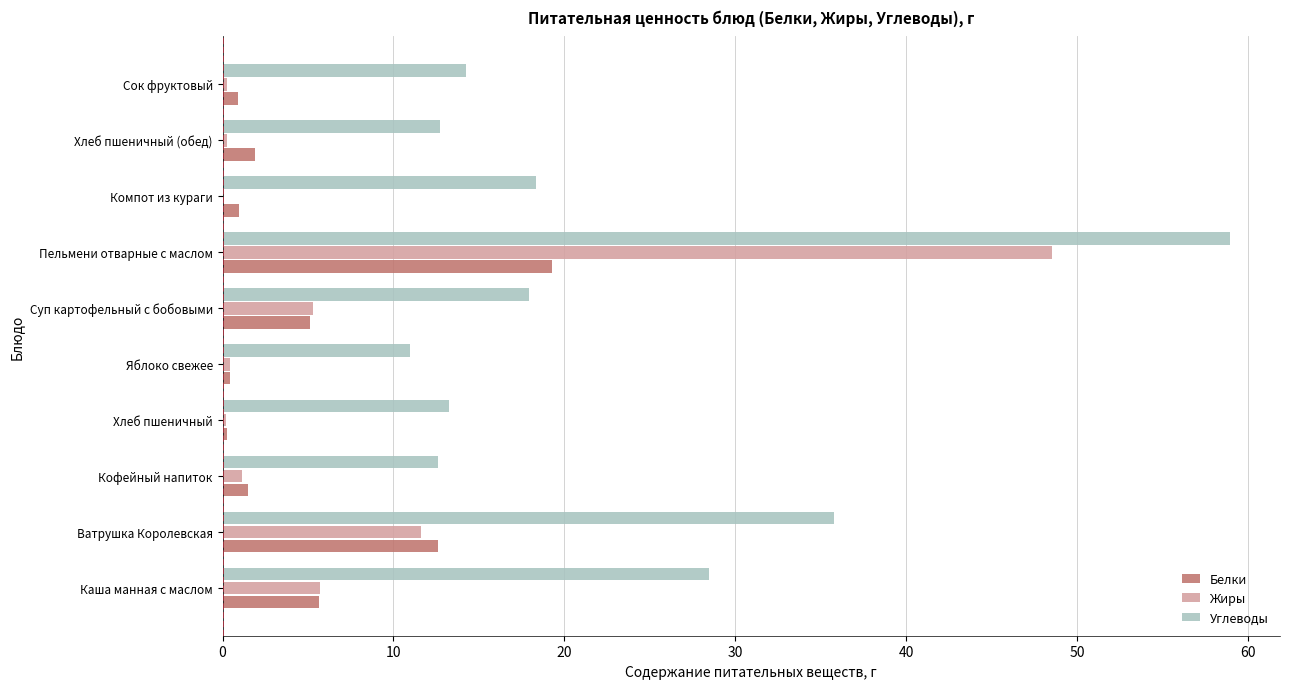

Between Хлеб пшеничный and Пельмени отварные с маслом, which series saw the biggest shift?

Жиры